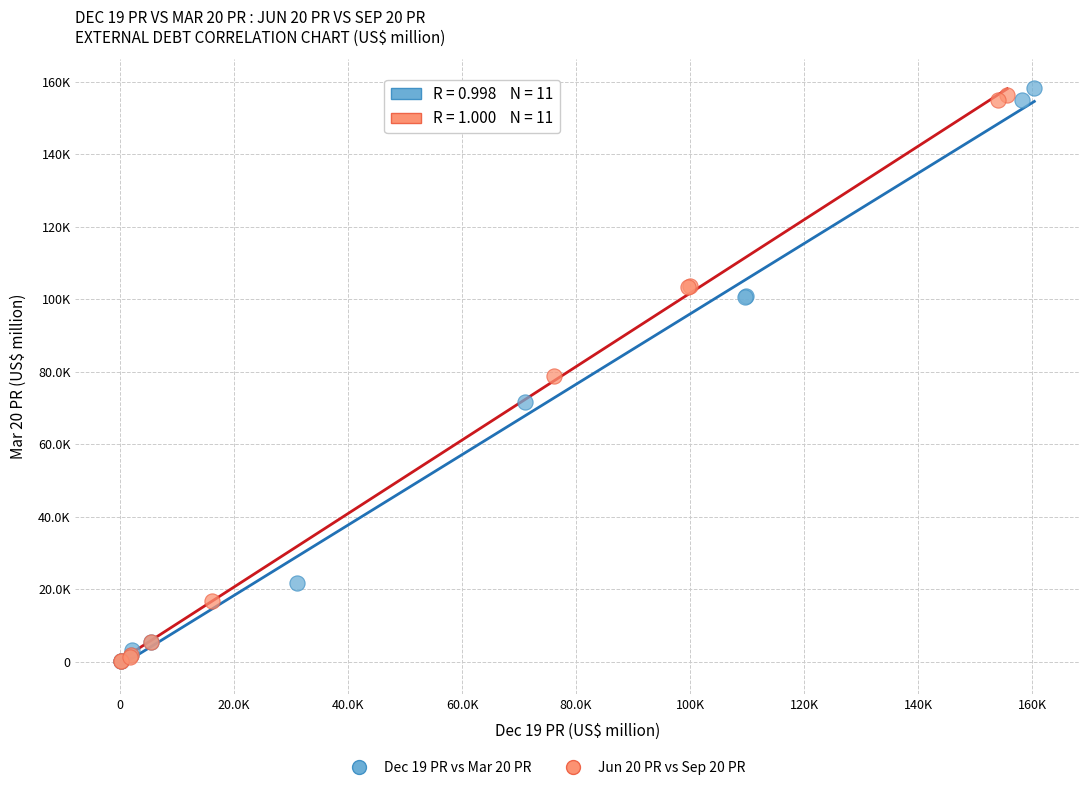

Which series contains the highest Y value?

Dec 19 PR vs Mar 20 PR